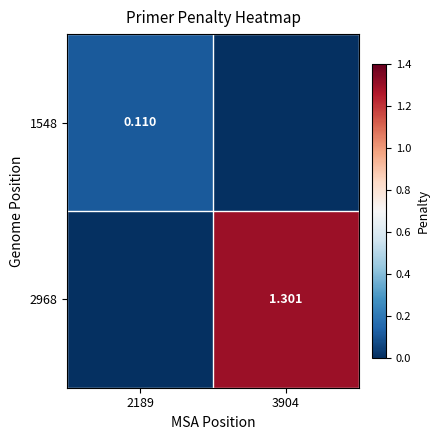

Is the value of 2968 at 3904 greater than the value of 1548 at 2189?

Yes